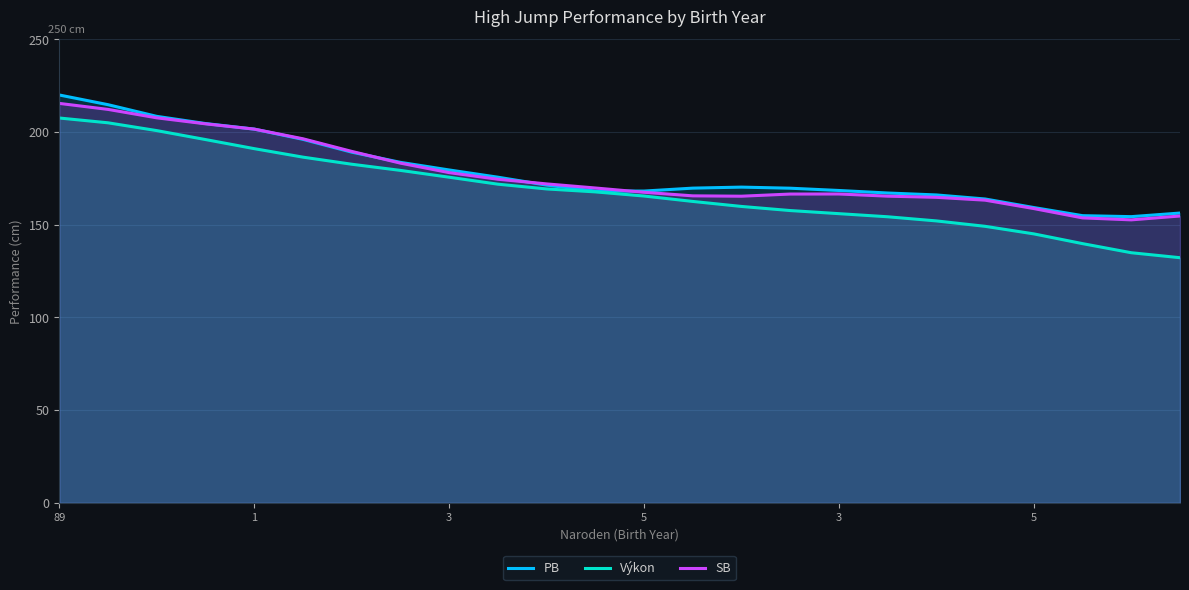

Does the chart display data point markers on the line(s)?

No